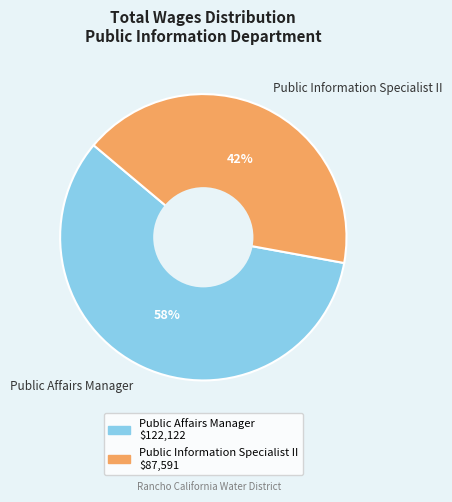

To the nearest percent, what percentage of the pie is Public Information Specialist II?

42%